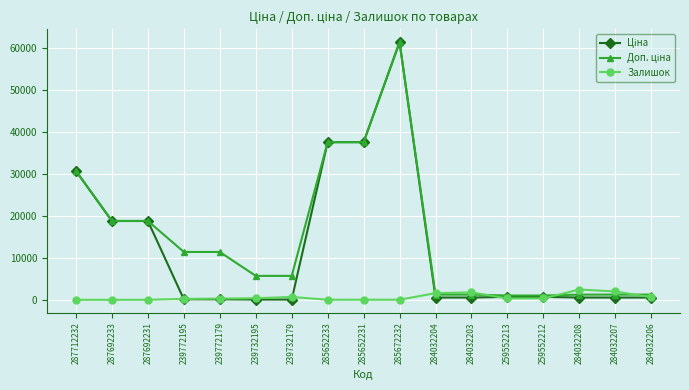

What is the maximum value shown in the chart?

61434.3